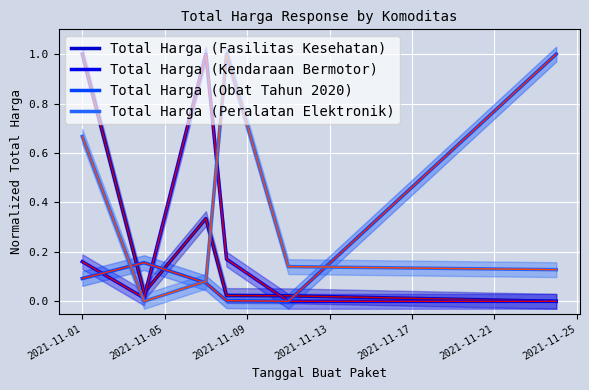

Reading left to right, transcribe all the data shown in this chart.

Total Harga (Fasilitas Kesehatan): 1.0	0.0	0.3	0.0	0.0	0.0
Total Harga (Kendaraan Bermotor): 0.2	0.0	1.0	0.2	0.0	0.0
Total Harga (Obat Tahun 2020): 0.1	0.2	0.1	0.0	0.0	1.0
Total Harga (Peralatan Elektronik): 0.7	0.0	0.1	1.0	0.1	0.1